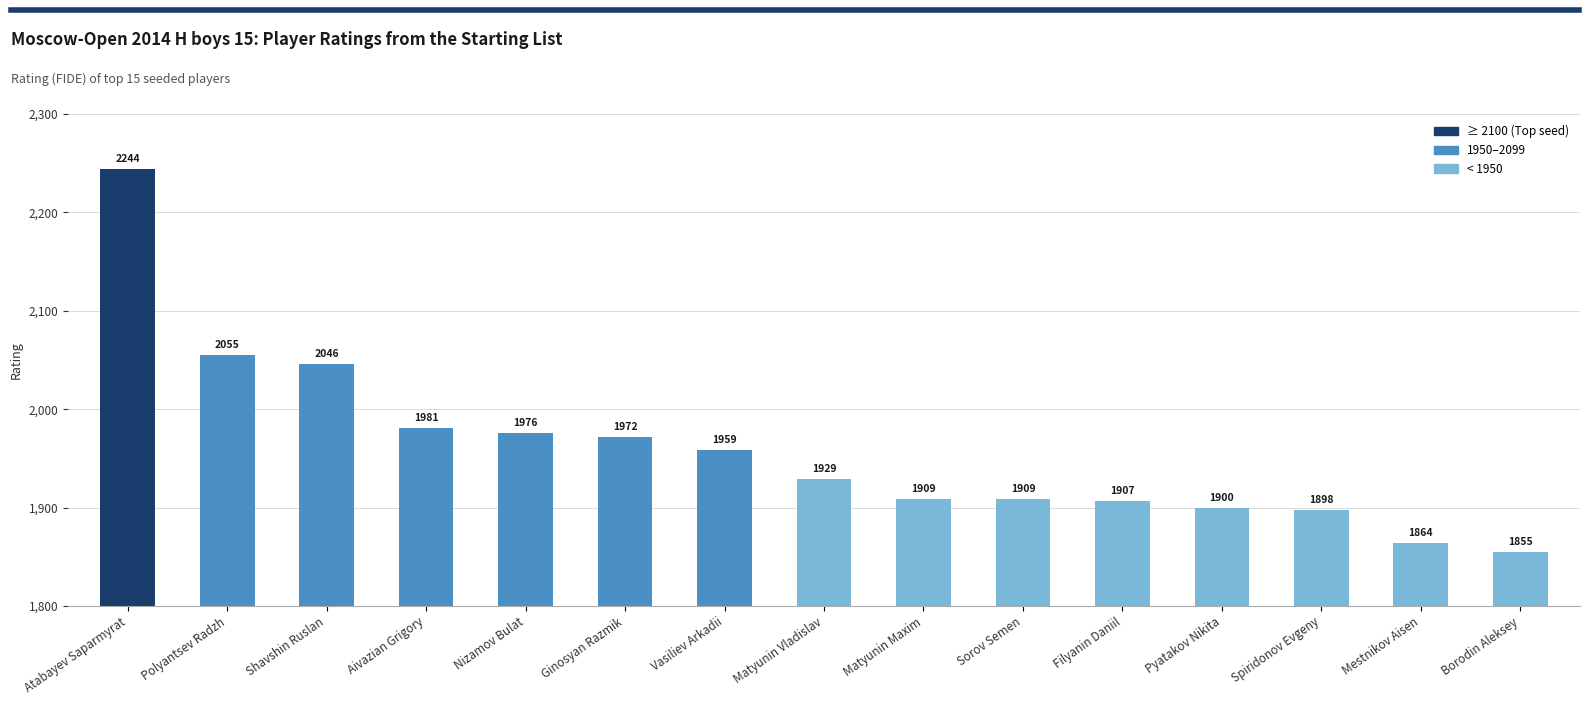

Reading left to right, what are all the values shown in this chart?

2244	2055	2046	1981	1976	1972	1959	1929	1909	1909	1907	1900	1898	1864	1855